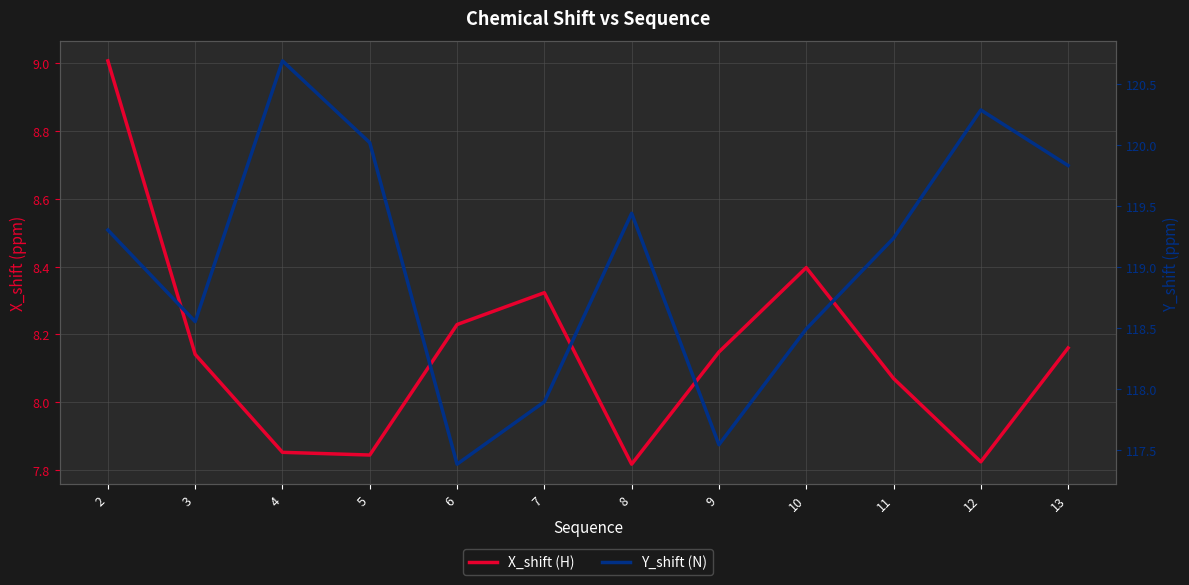

Between 2 and 12, which series saw the biggest shift?

X_shift (H)